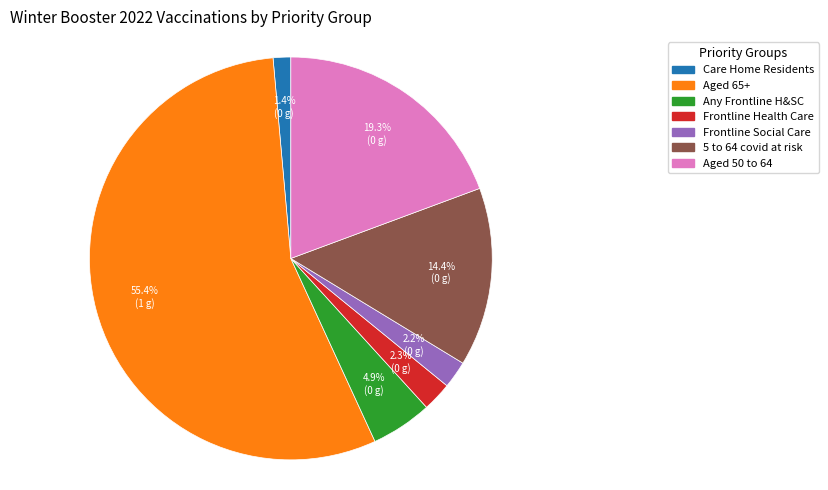

Does any single category account for the majority?

Yes